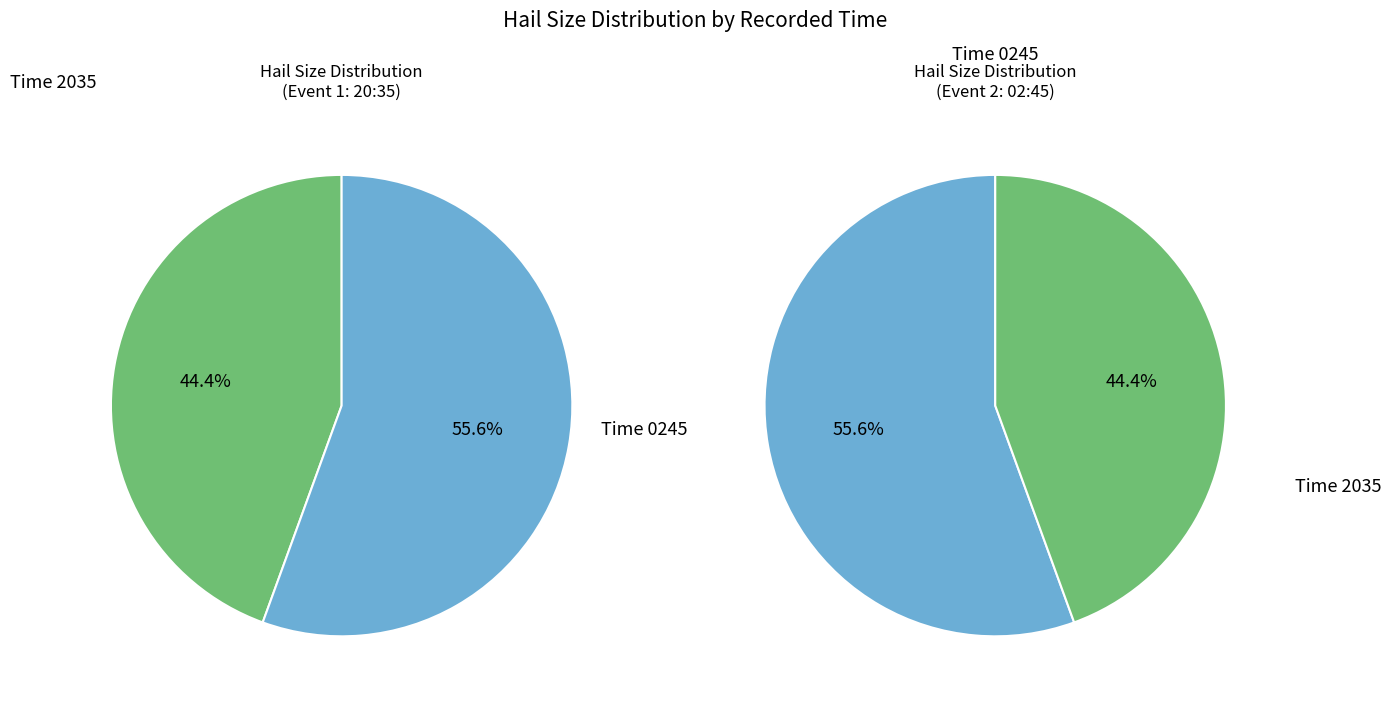

Approximately how many times larger is the value at 2035 compared to 245?

0.8